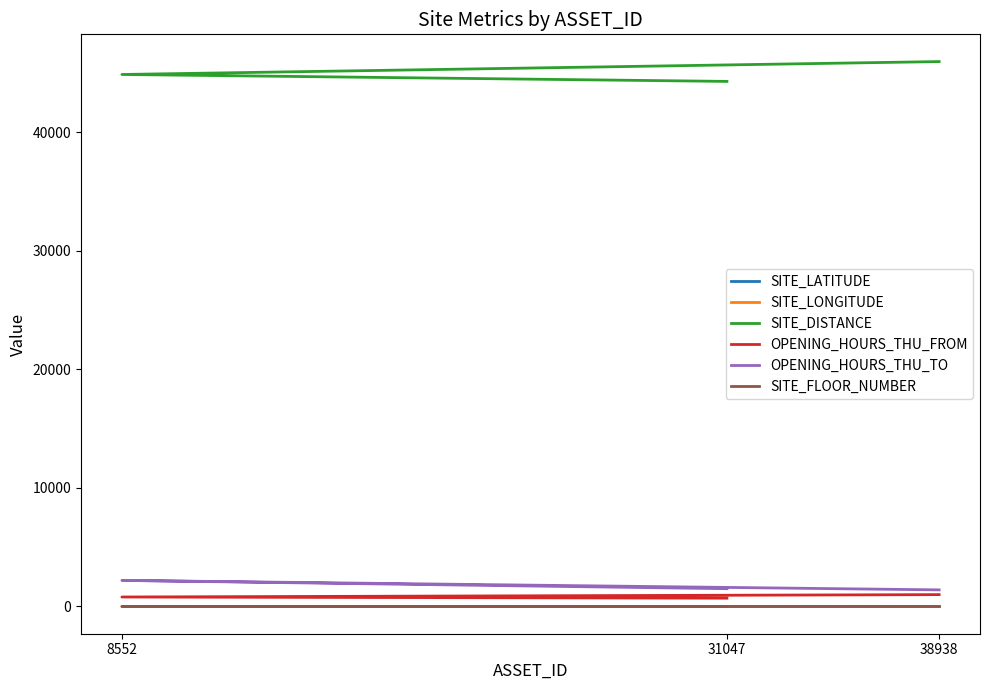

What is the value of the OPENING_HOURS_THU_FROM point at the 1st from the left?

700.0